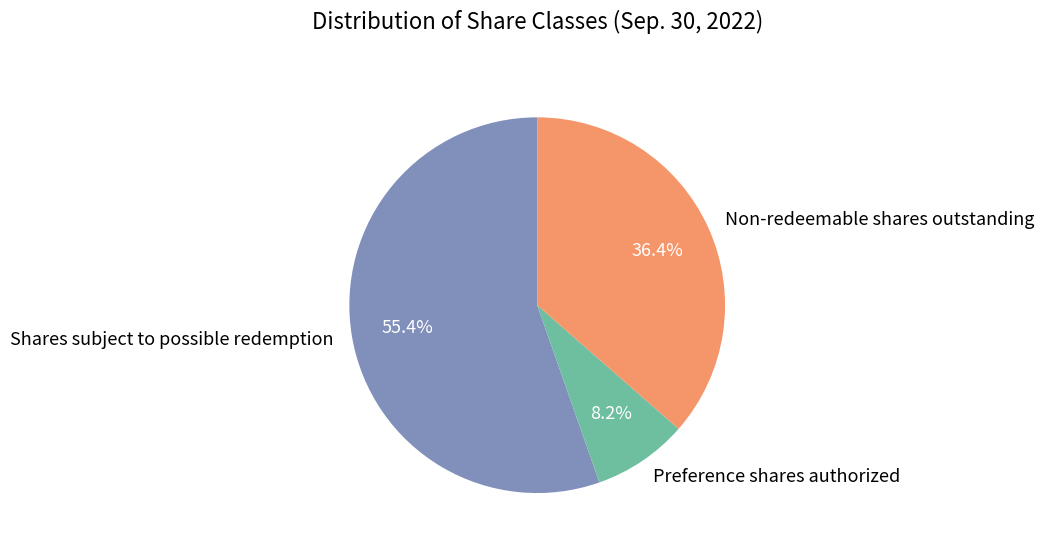

How much of the chart is everything except Non-redeemable shares outstanding?

63.6%